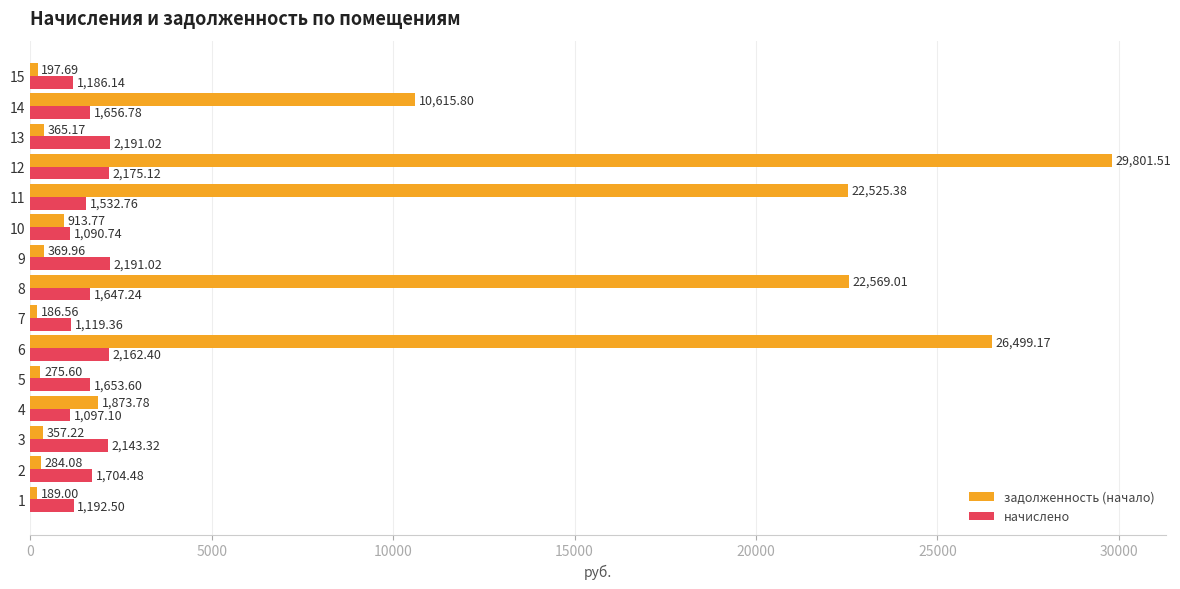

What is the sum of all начислено values?

24743.6